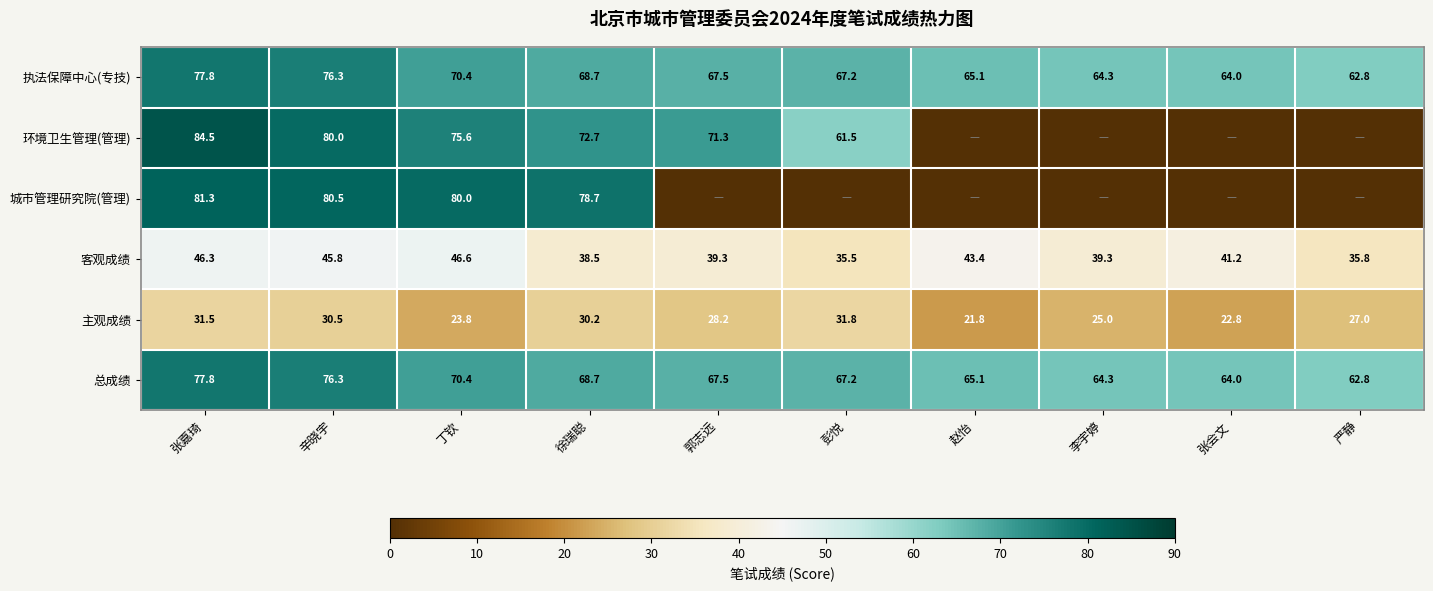

At which label does 总成绩 first exceed 67?

张嘉琦